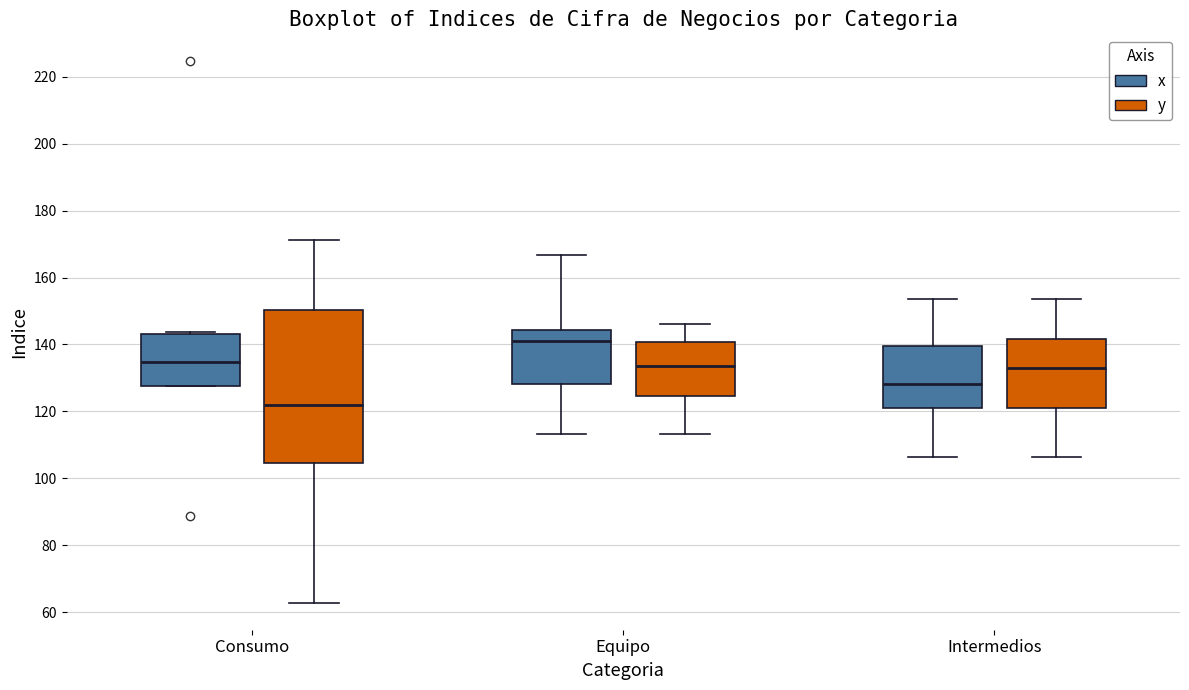

Reading left to right, transcribe this box plot: for each box, give where its median line is, the range the box spans, and where its two whiskers end, as read against the y-axis. The values are not printed on the chart, so give them approximately, as read against the axis.

Consumo (x): median 134, box 128 to 144, whiskers 128 to 144
Consumo (y): median 122, box 104 to 150, whiskers 62 to 172
Equipo (x): median 142, box 128 to 144, whiskers 114 to 166
Equipo (y): median 134, box 124 to 140, whiskers 114 to 146
Intermedios (x): median 128, box 122 to 140, whiskers 106 to 154
Intermedios (y): median 134, box 122 to 142, whiskers 106 to 154